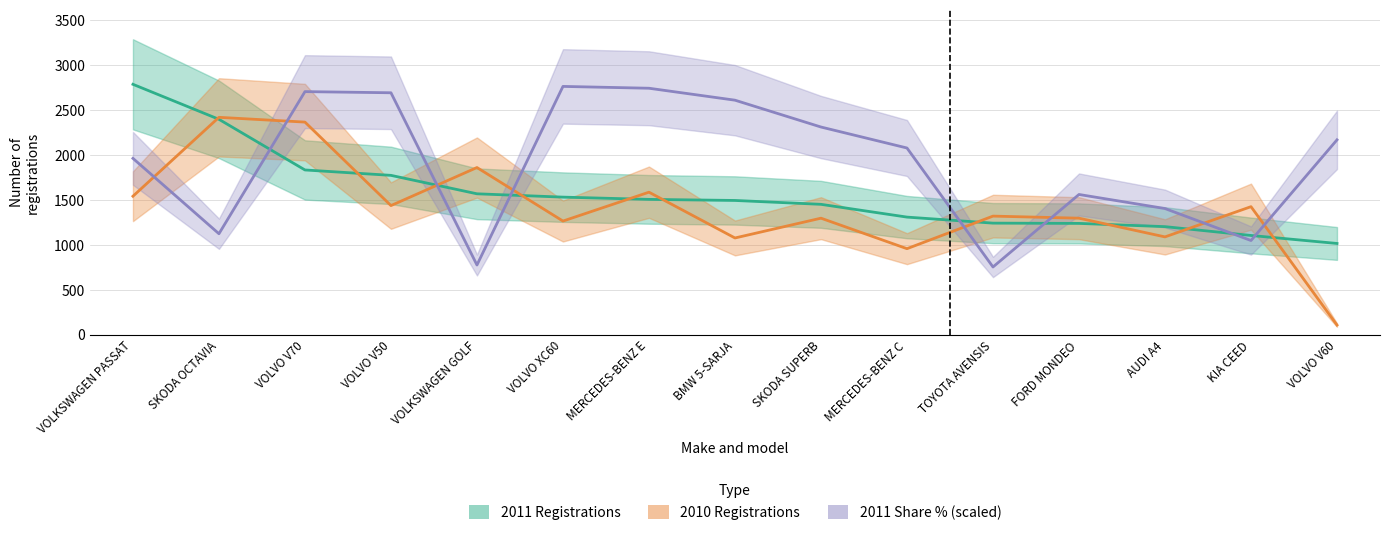

The 2011 Share % (scaled) series shows 2688.9 at VOLVO V50. True or false?

True